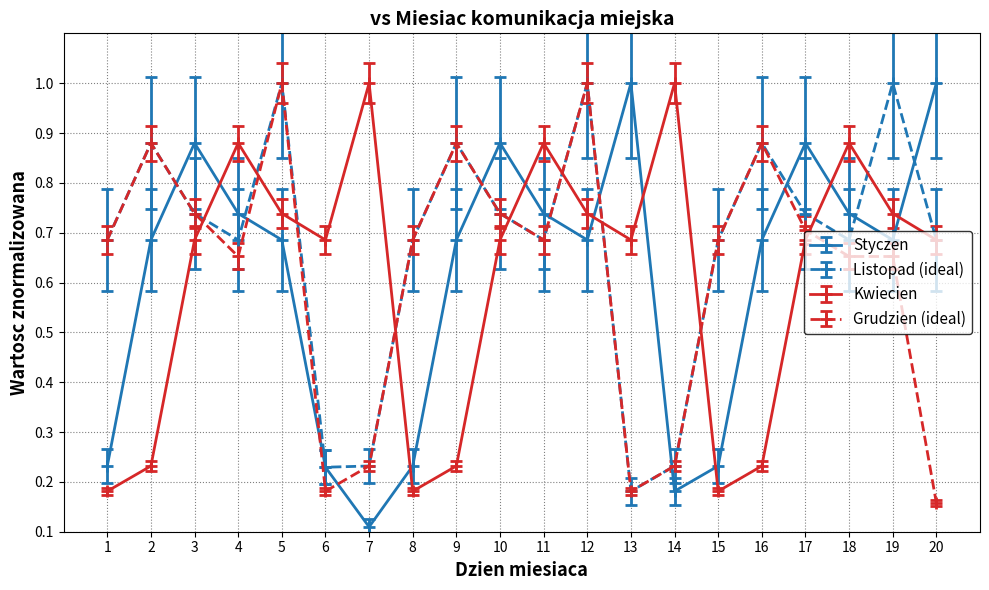

At which label is Styczen closest to 0?

7